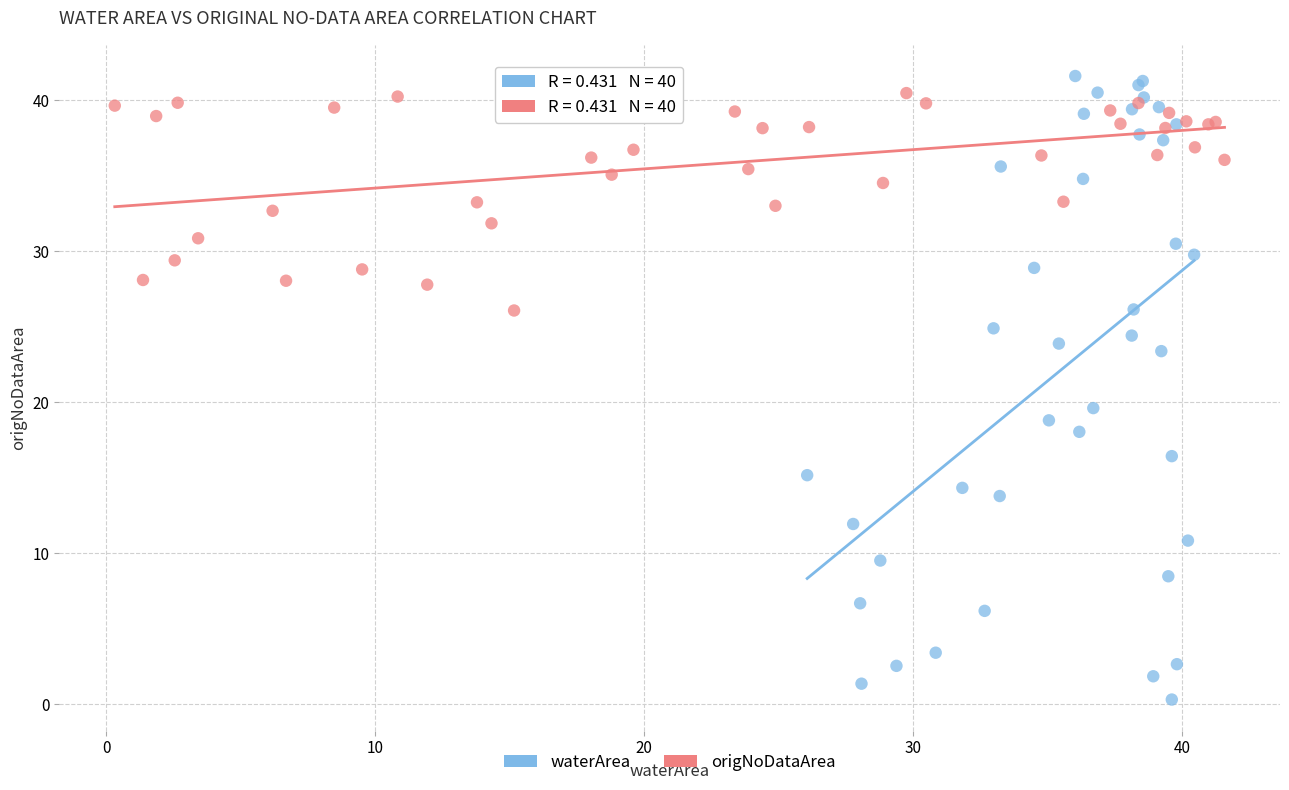

Which series contains the highest Y value?

waterArea